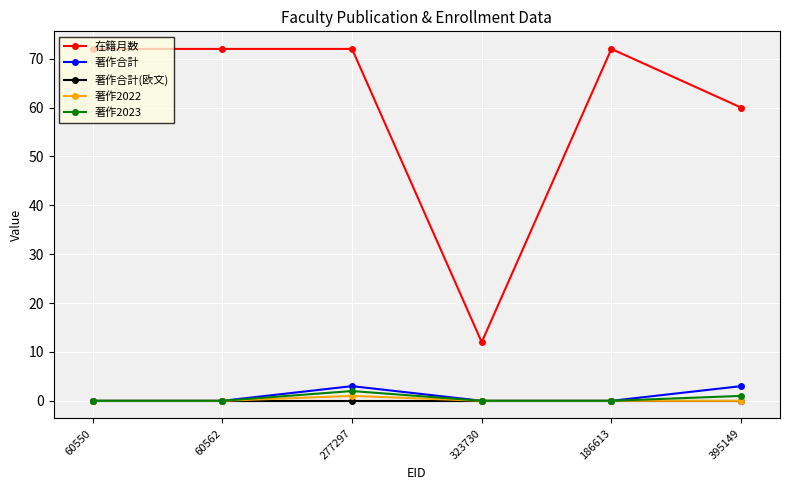

What is the maximum value shown in the chart?

72